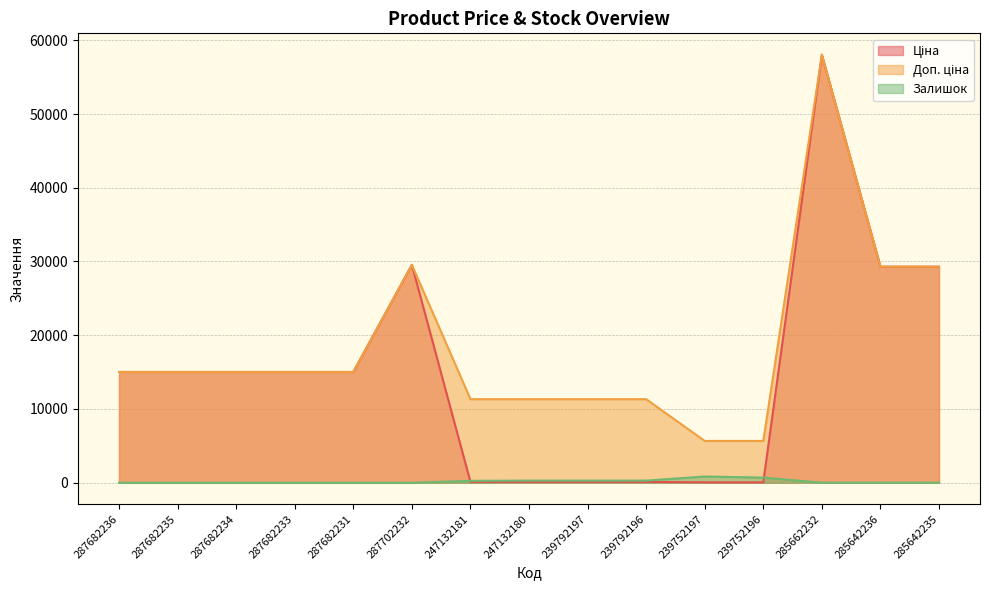

How many values in the Ціна series exceed 15019?

9